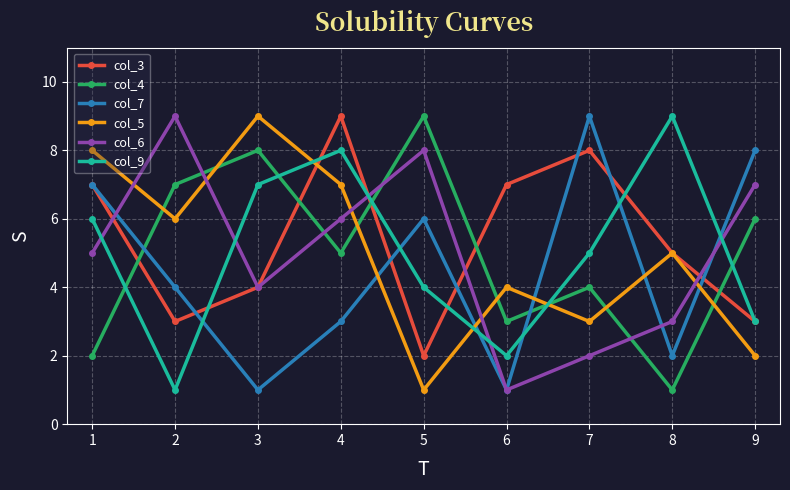

How many distinct data groups are displayed?

6